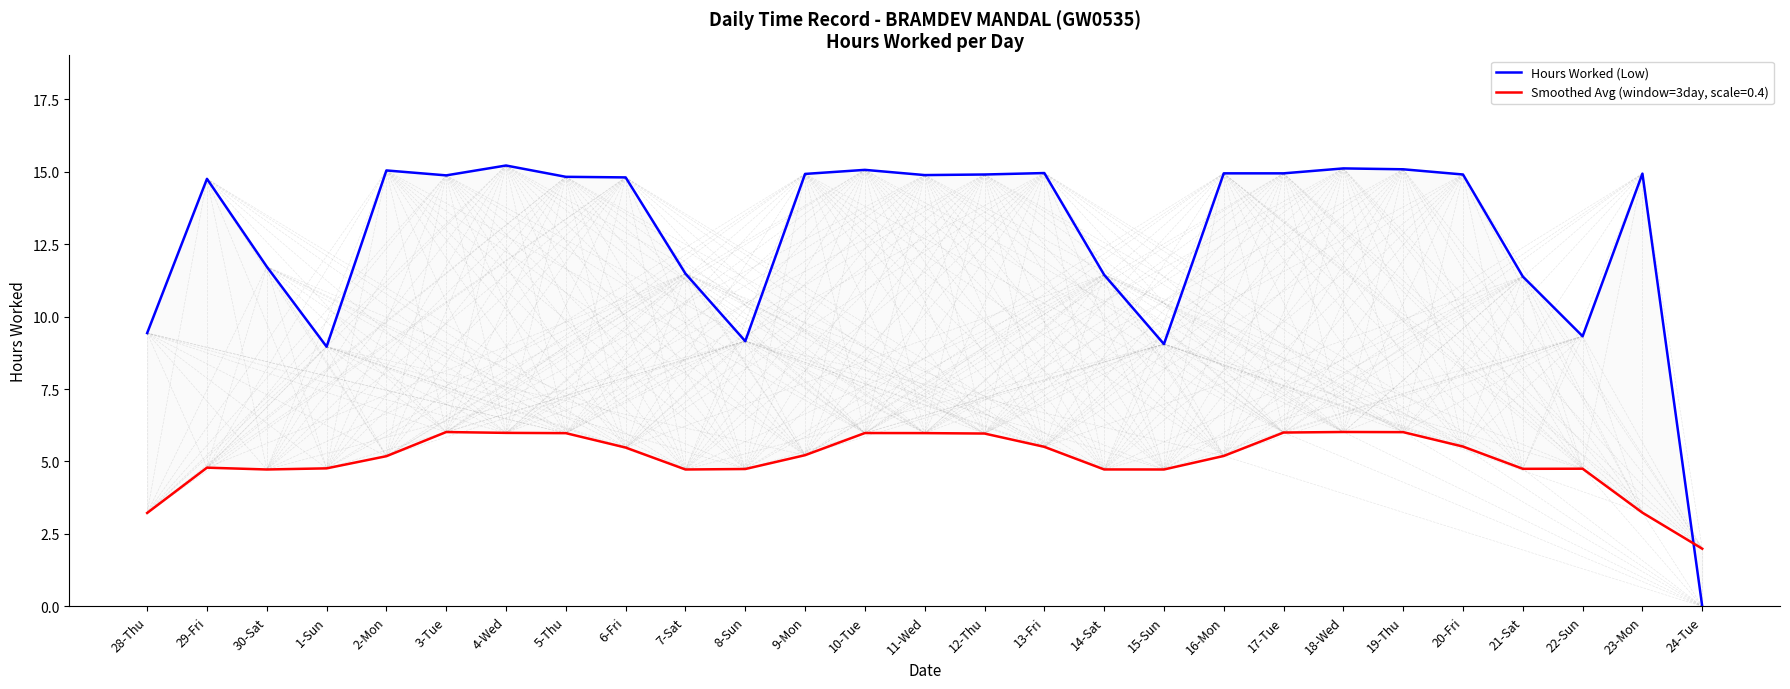

How many data points does each series have?

27